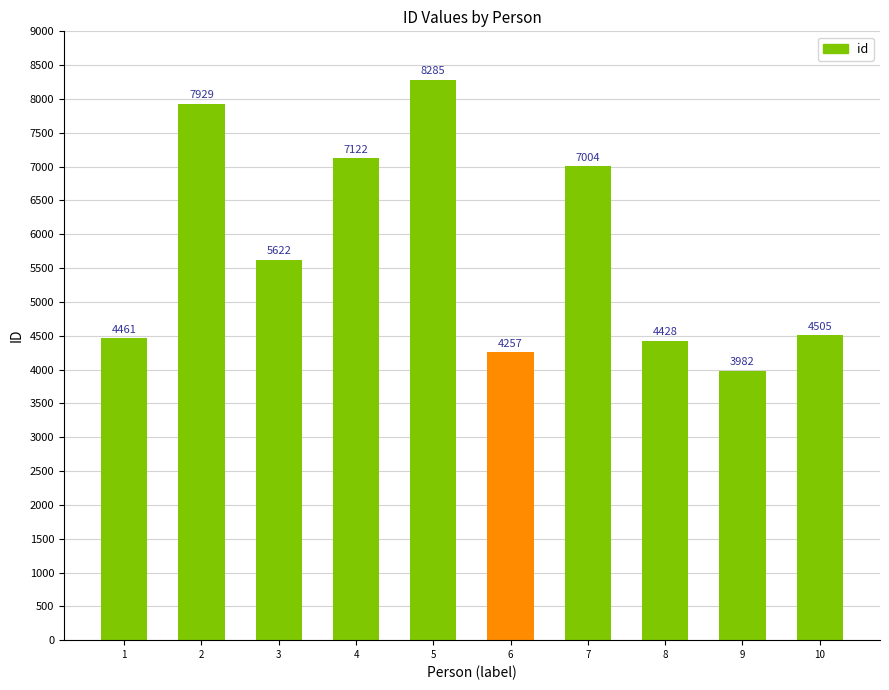

The chart shows a value of 3982 at 9. True or false?

True